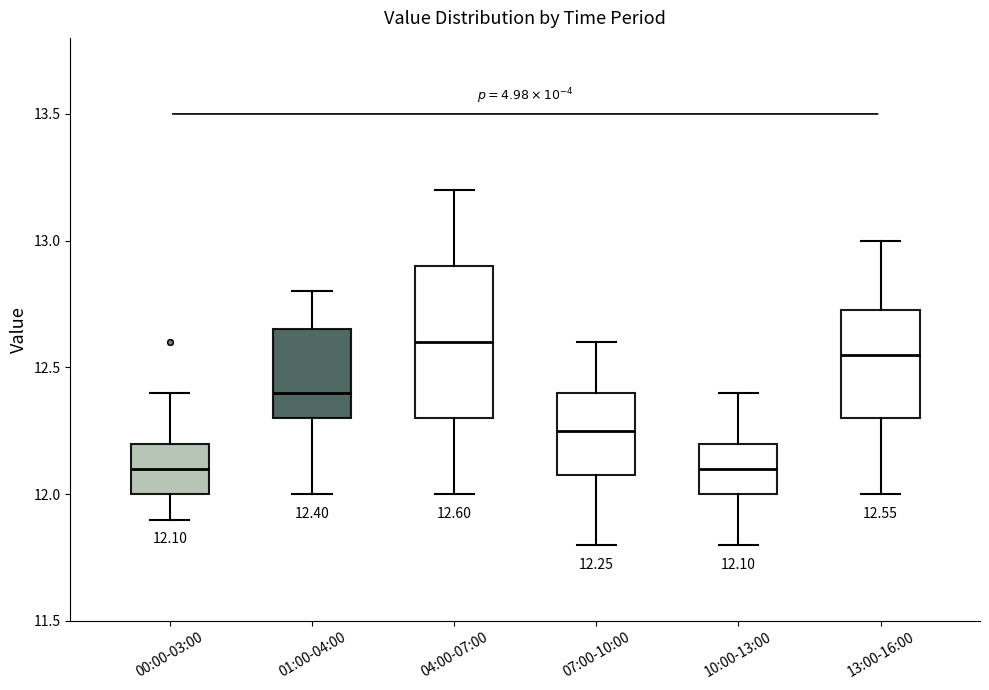

Comparing the boxes themselves (not the whiskers), which one is the tallest?

04:00-07:00